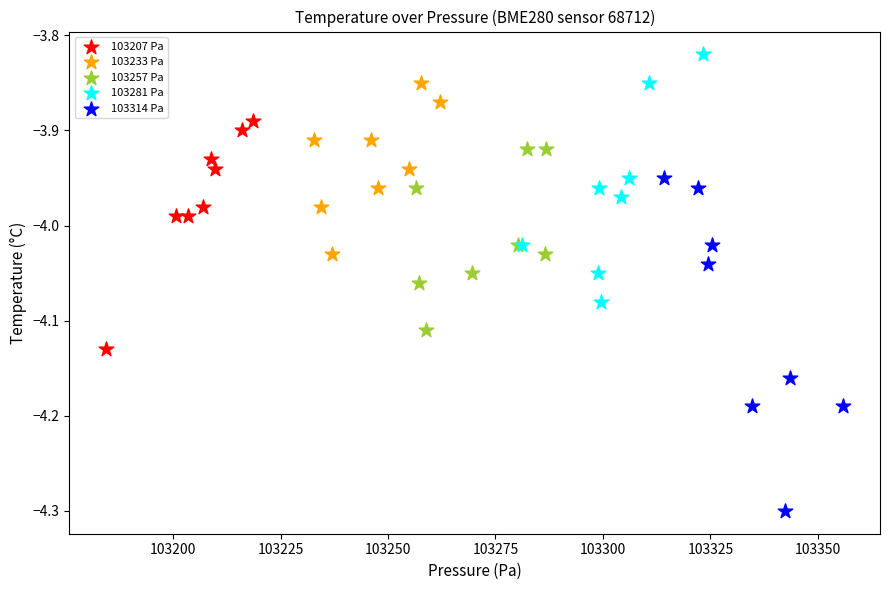

Which series reaches the minimum Y coordinate?

103314 Pa